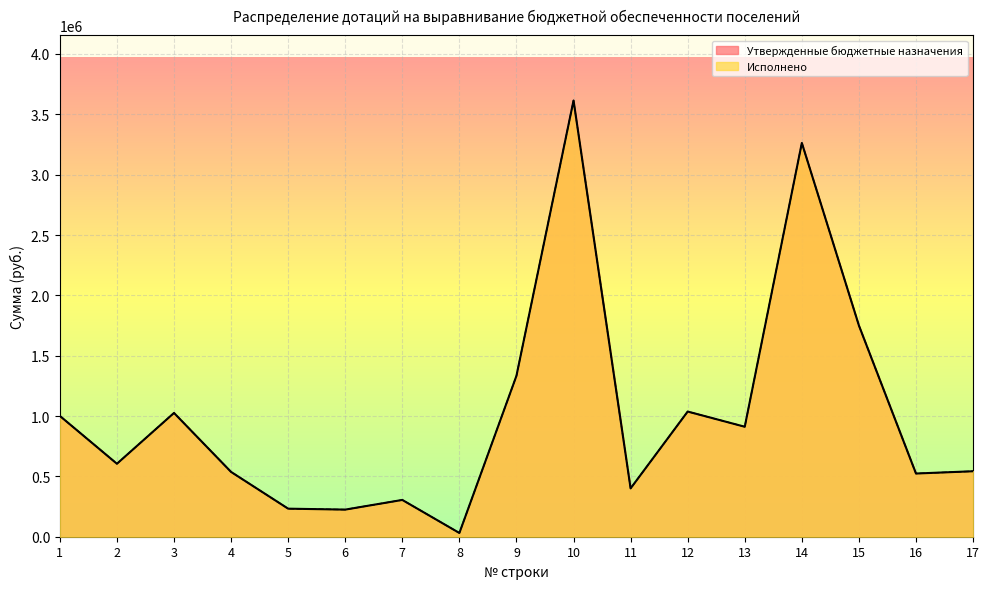

At which category does Исполнено reach its first local peak?

3